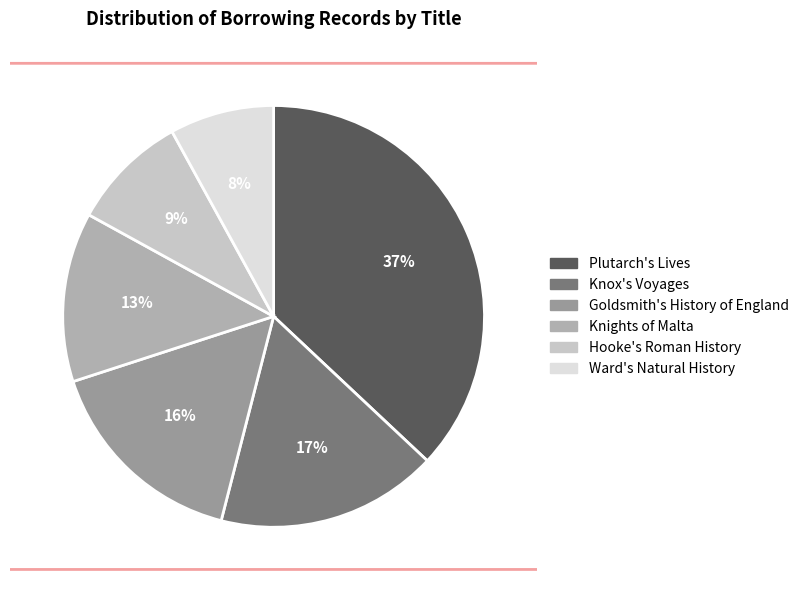

The Knights of Malta slice represents 13% of the pie. True or false?

True